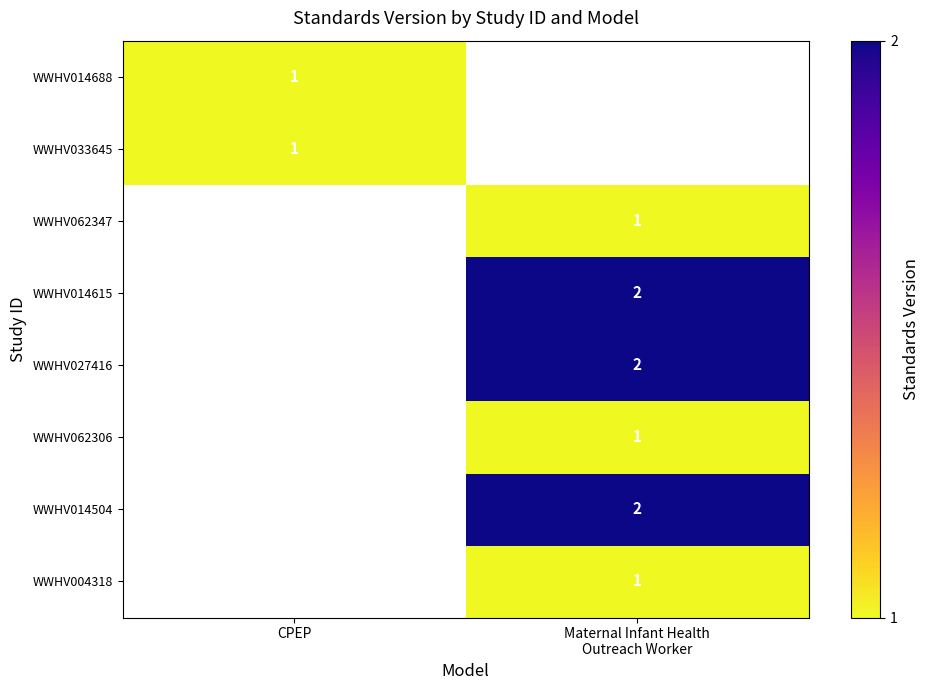

True or false: WWHV033645 has a value of 1 at CPEP.

True